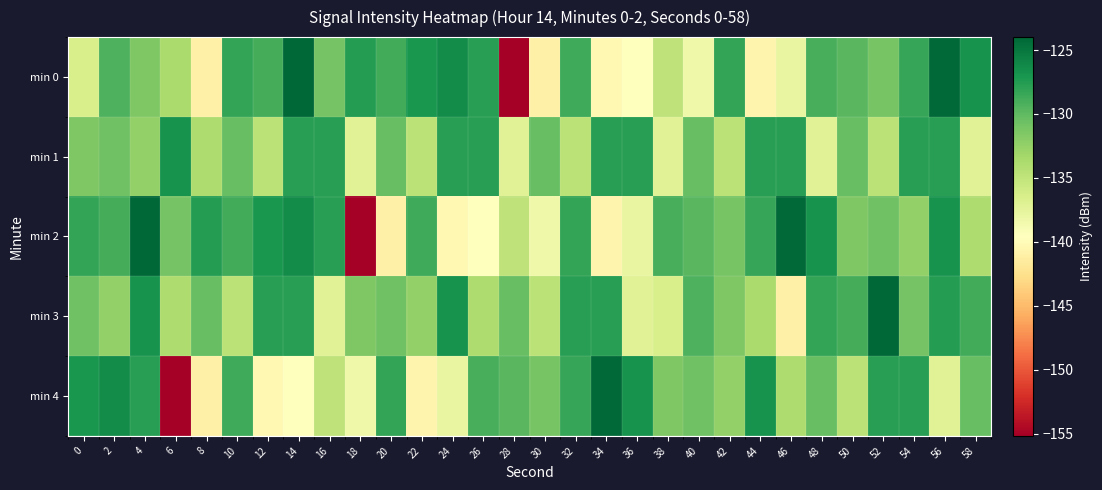

At which category is the sum across all series the highest?

4